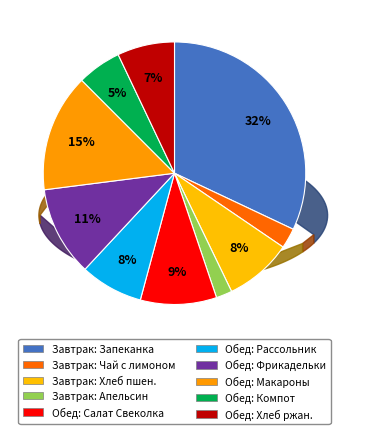

What is the largest slice in the pie chart?

Запеканка из творога